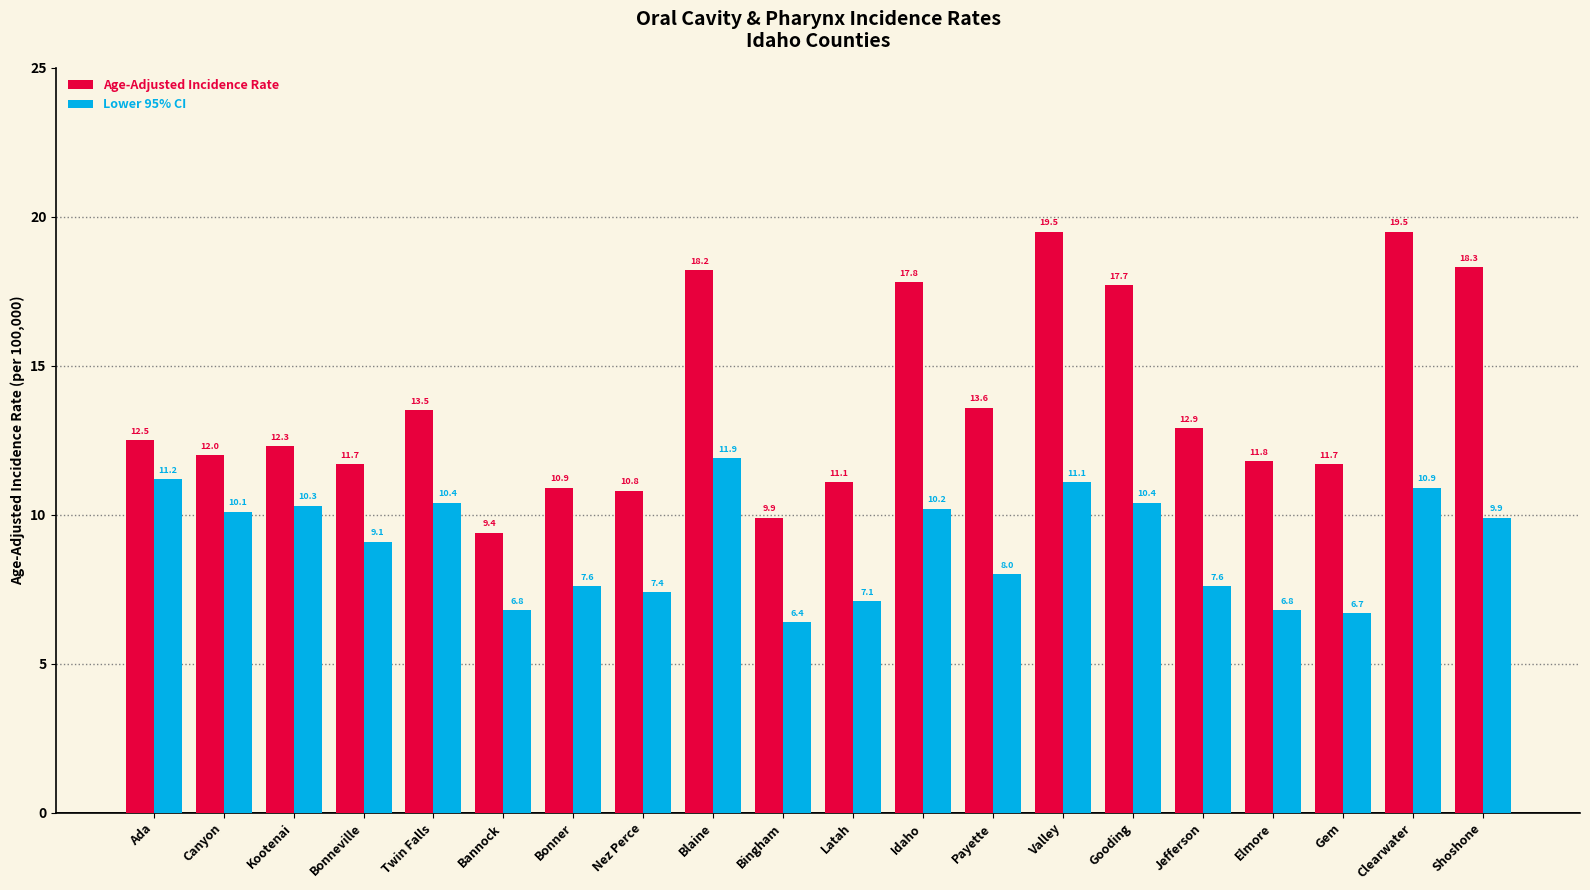

True or false: Lower 95% CI has a value of 6.7 at Gem.

True